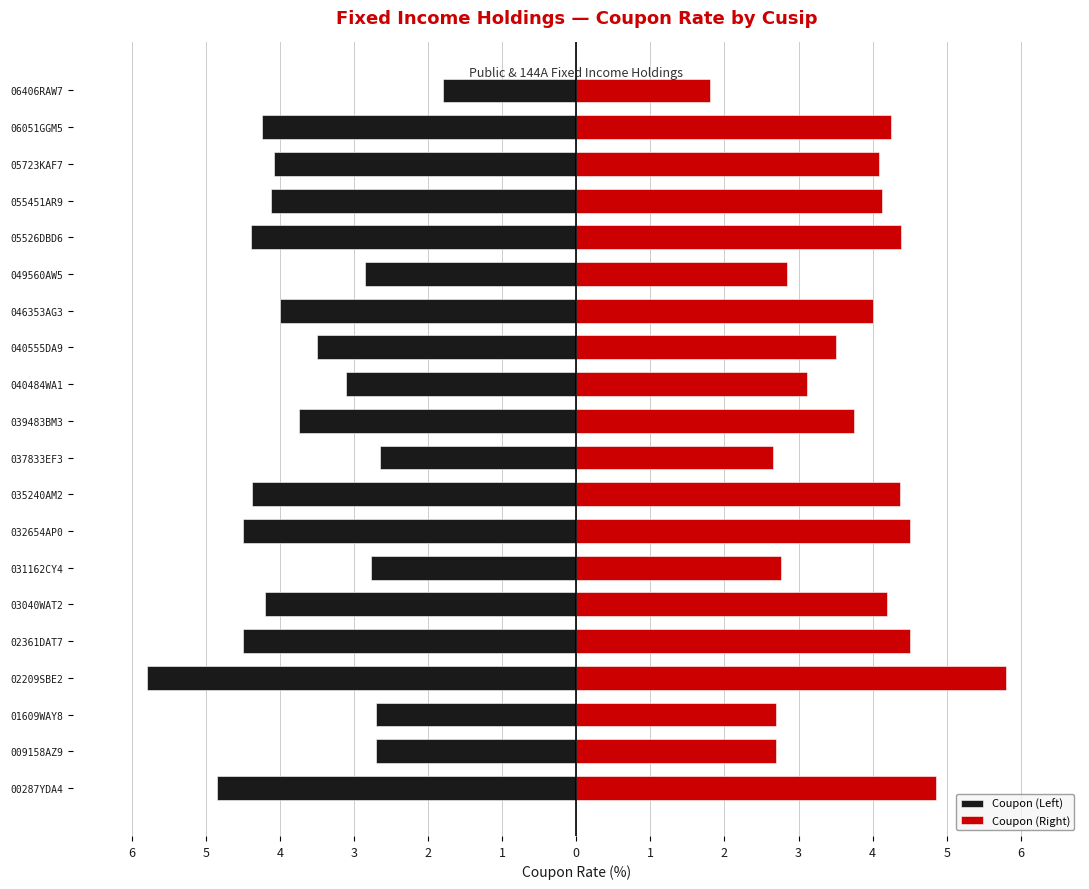

How many bars are there in each group?

2